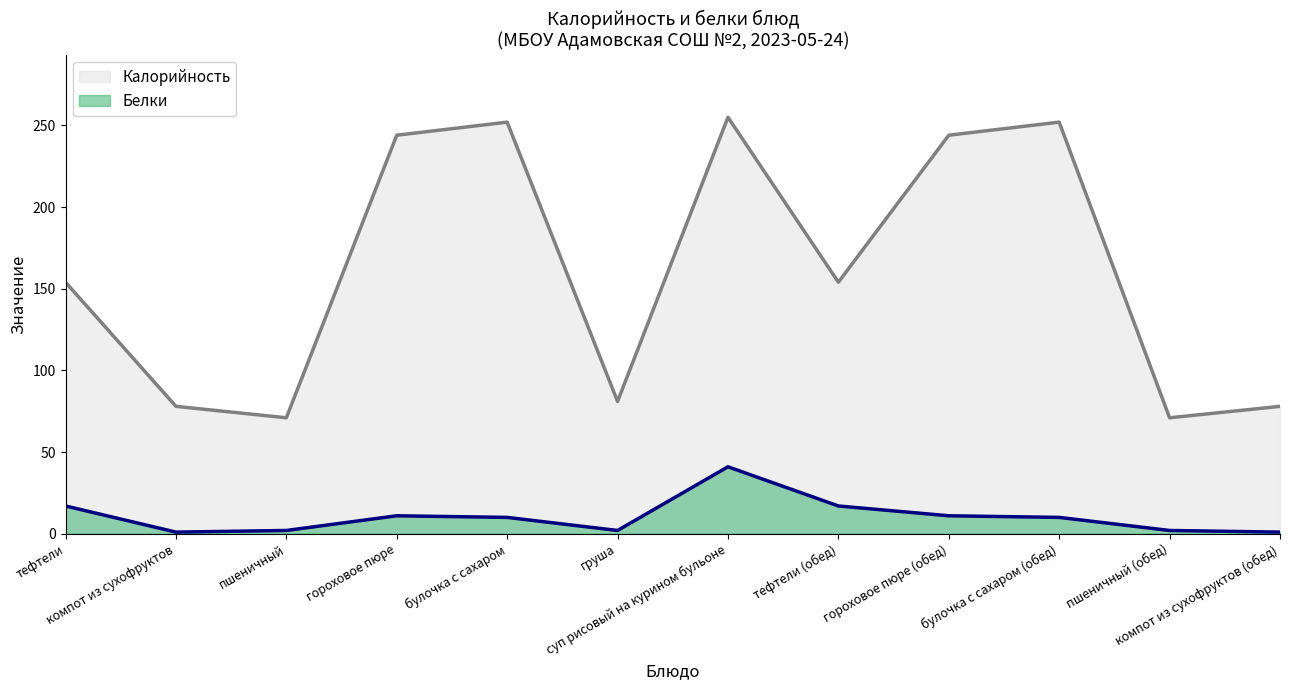

What is the label of the 1st point from the right?

компот из сухофруктов (обед)